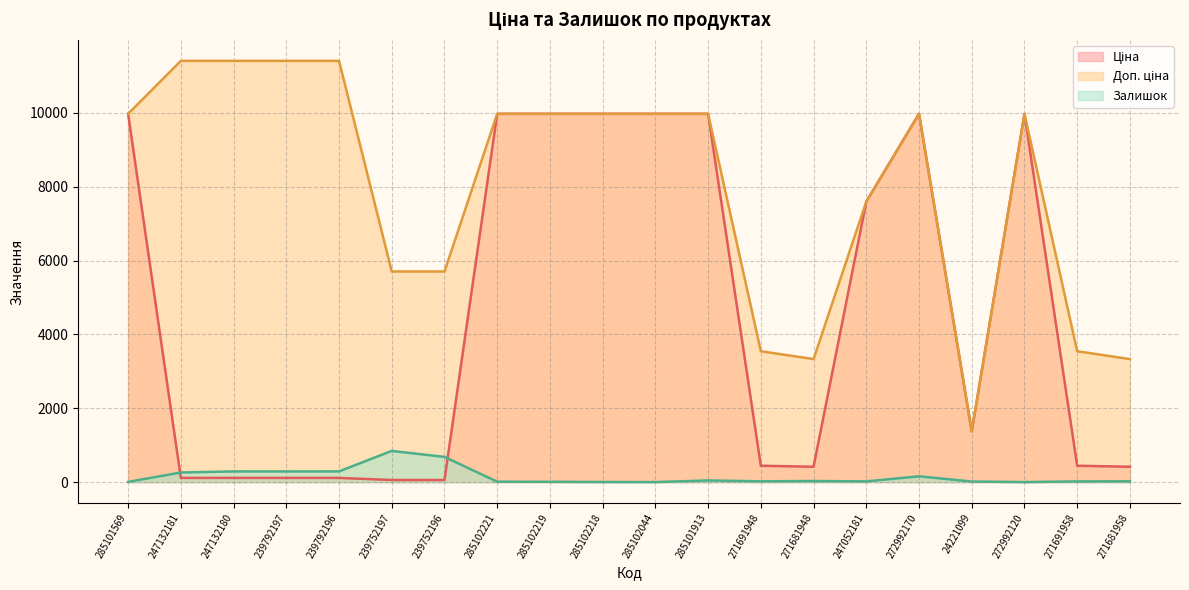

What is the highest value of the Ціна series?

9975.0